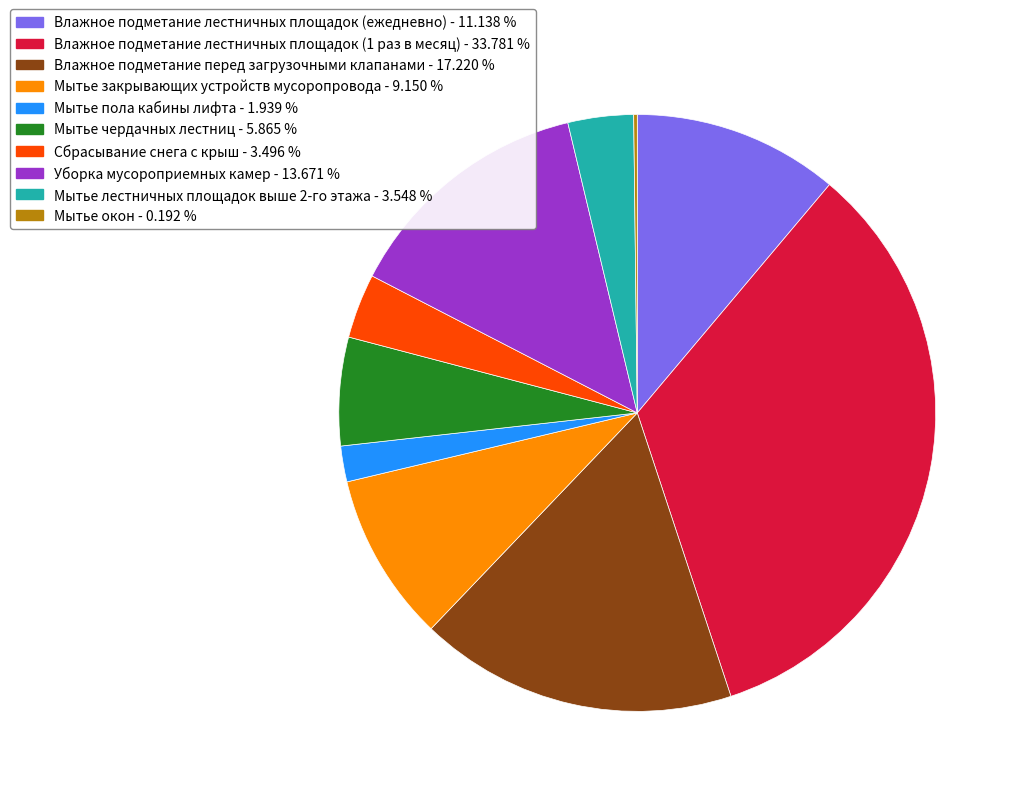

What is the ratio of the value at Влажное подметание лестничных площадок (1 раз в месяц) to the value at Мытье закрывающих устройств мусоропровода?

3.7